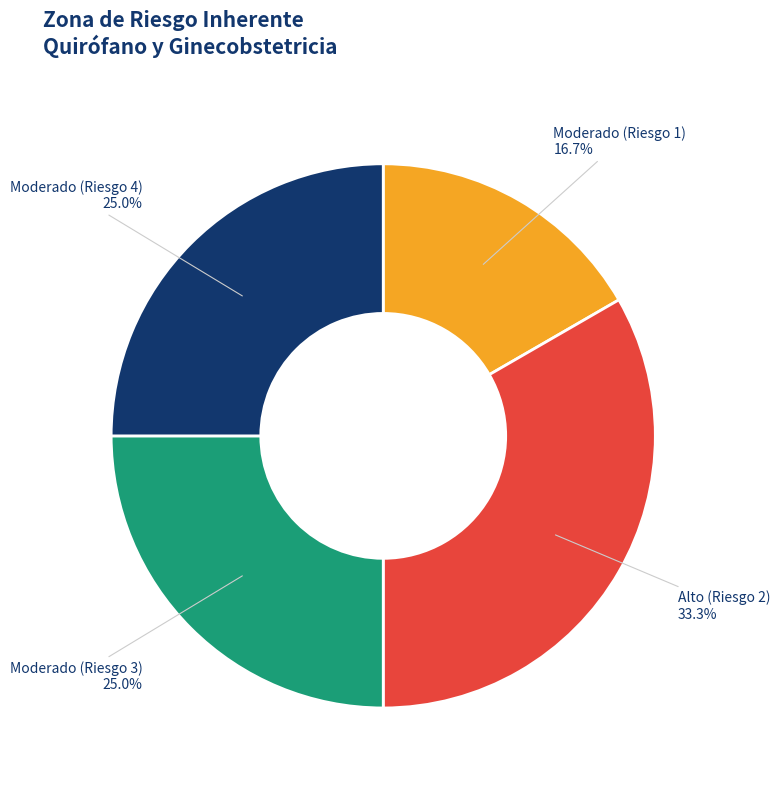

True or false: Moderado (Riesgo 3) accounts for 11% of the total.

False